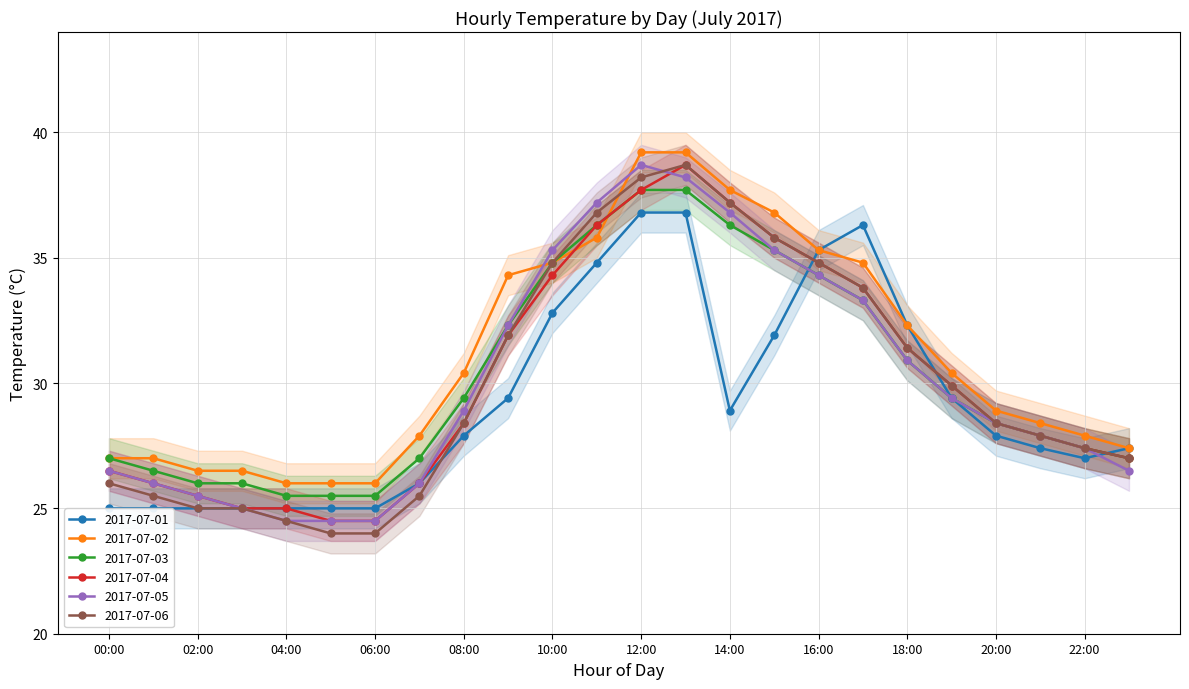

Rank the series by their maximum value, from highest to lowest.

2017-07-02, 2017-07-04, 2017-07-05, 2017-07-06, 2017-07-03, 2017-07-01